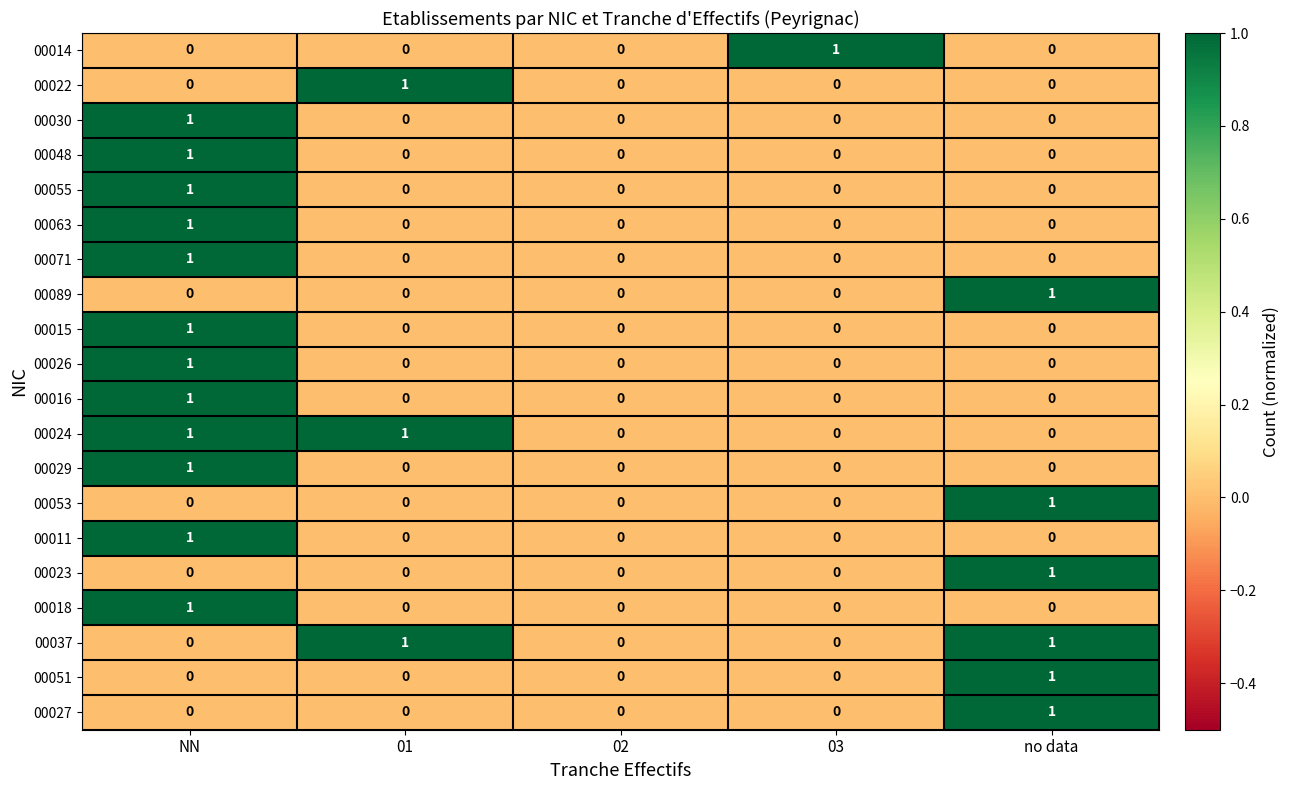

Which category has the highest value in the 00018 series?

NN